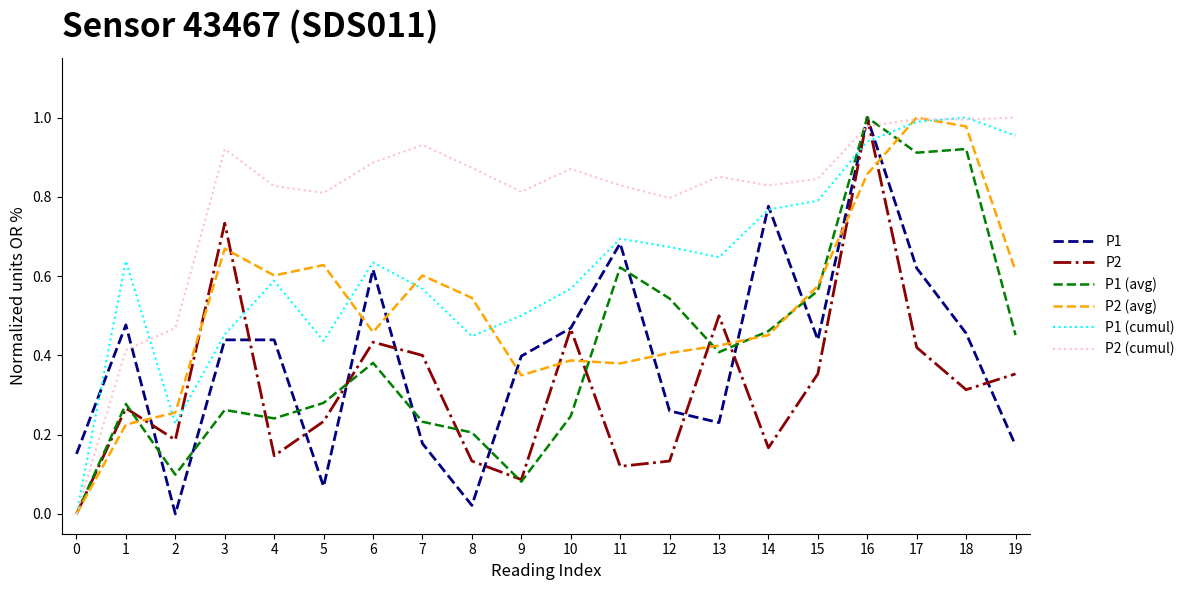

Which series changed the most between 4 and 15?

P1 (avg)